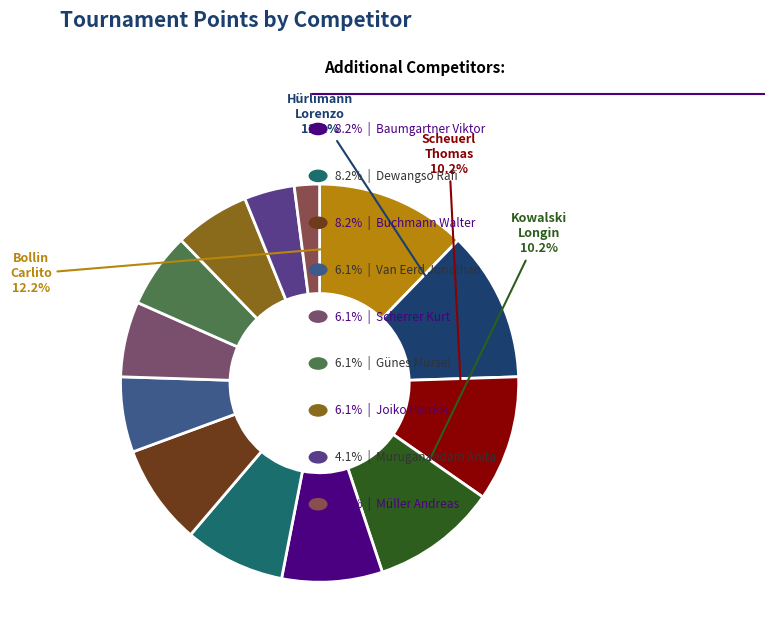

What is the largest slice in the pie chart?

Bollin Carlito